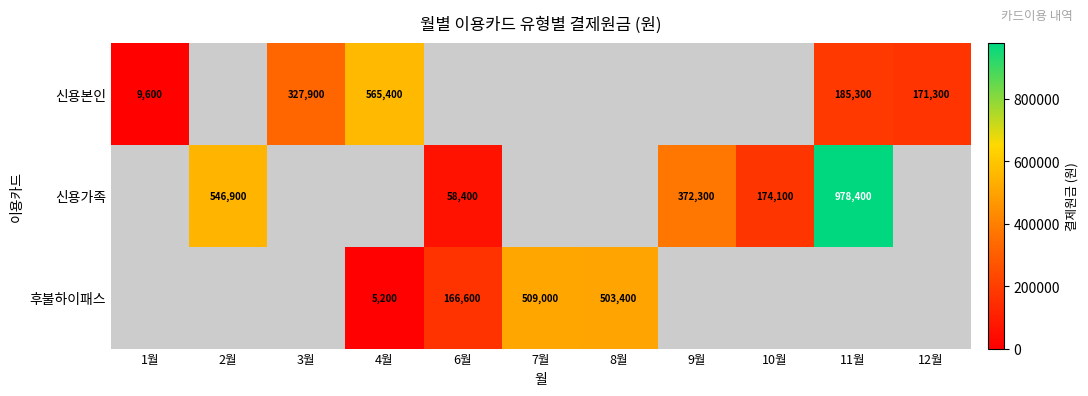

What is the difference between the 신용가족 values at 6월 and 11월?

920000